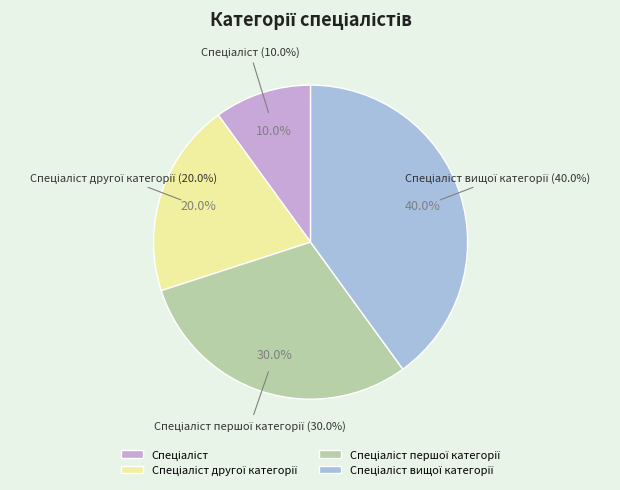

Does Спеціаліст вищої категорії account for over 50% of the chart?

No